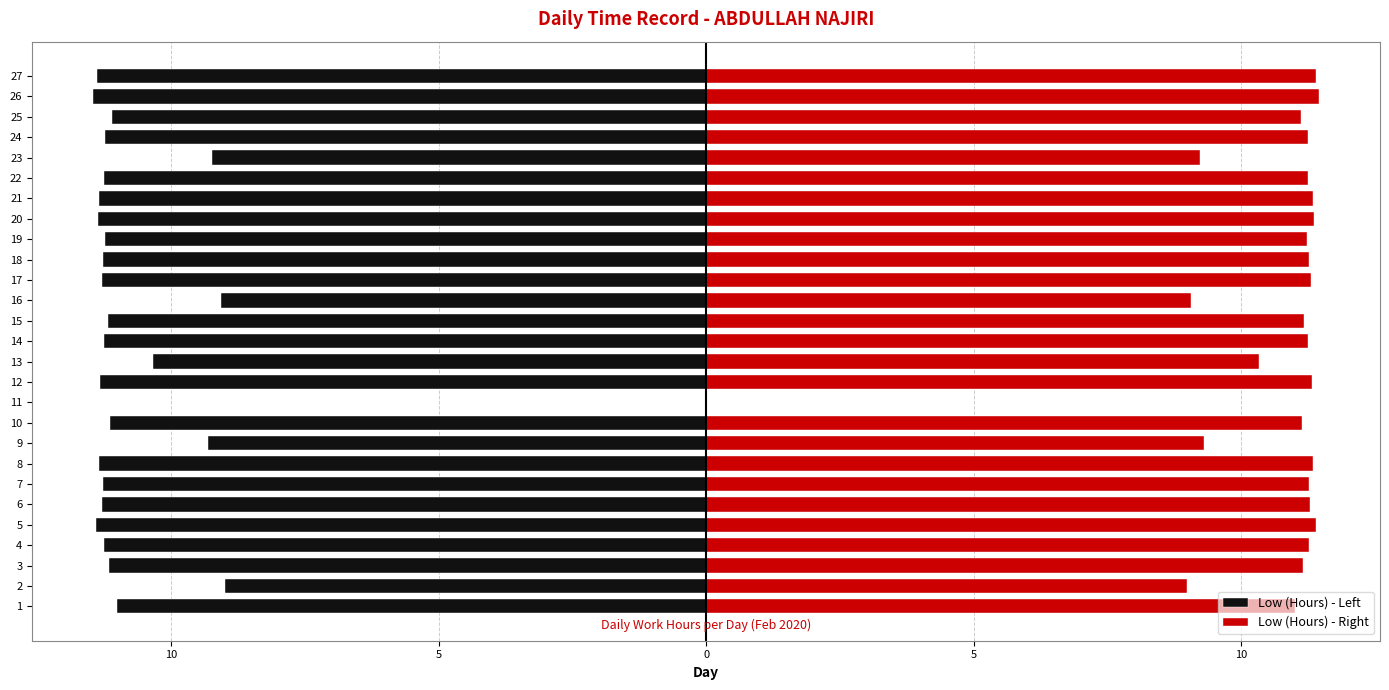

What is the difference between the Low (Hours) - Left values at 15 and 27?

0.2